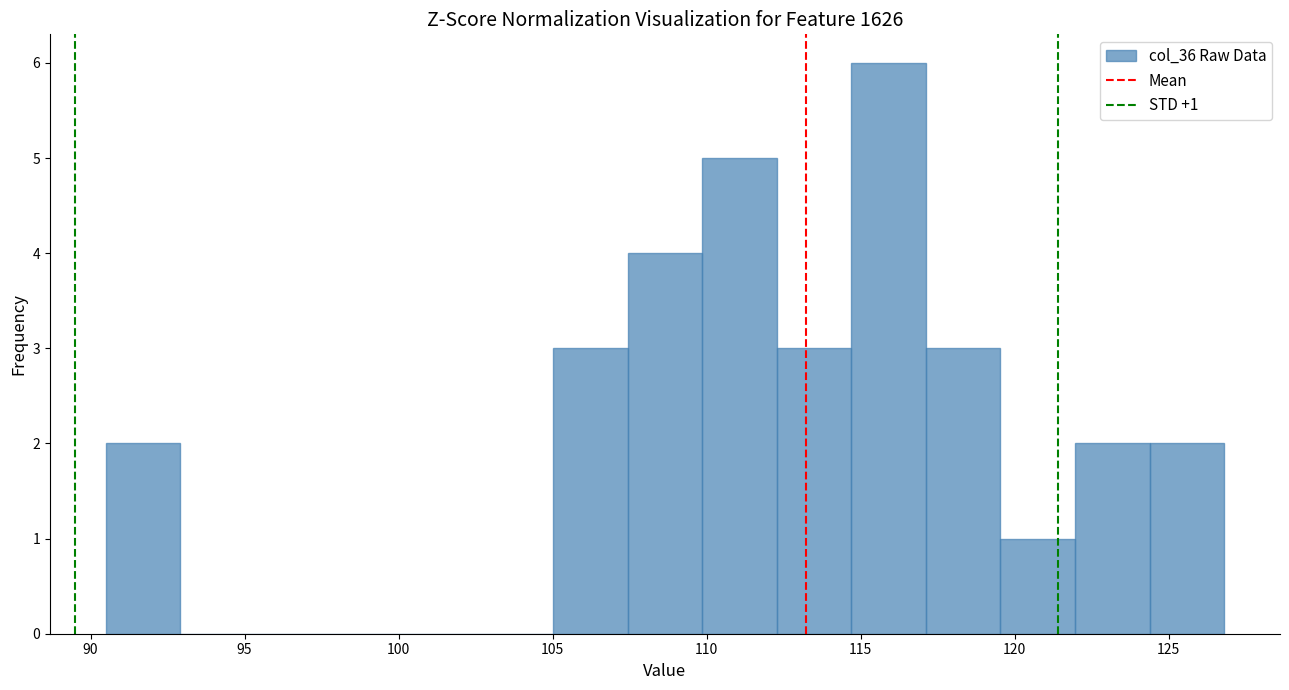

Which range on the x-axis has the tallest bar?

114.5 to 117.0